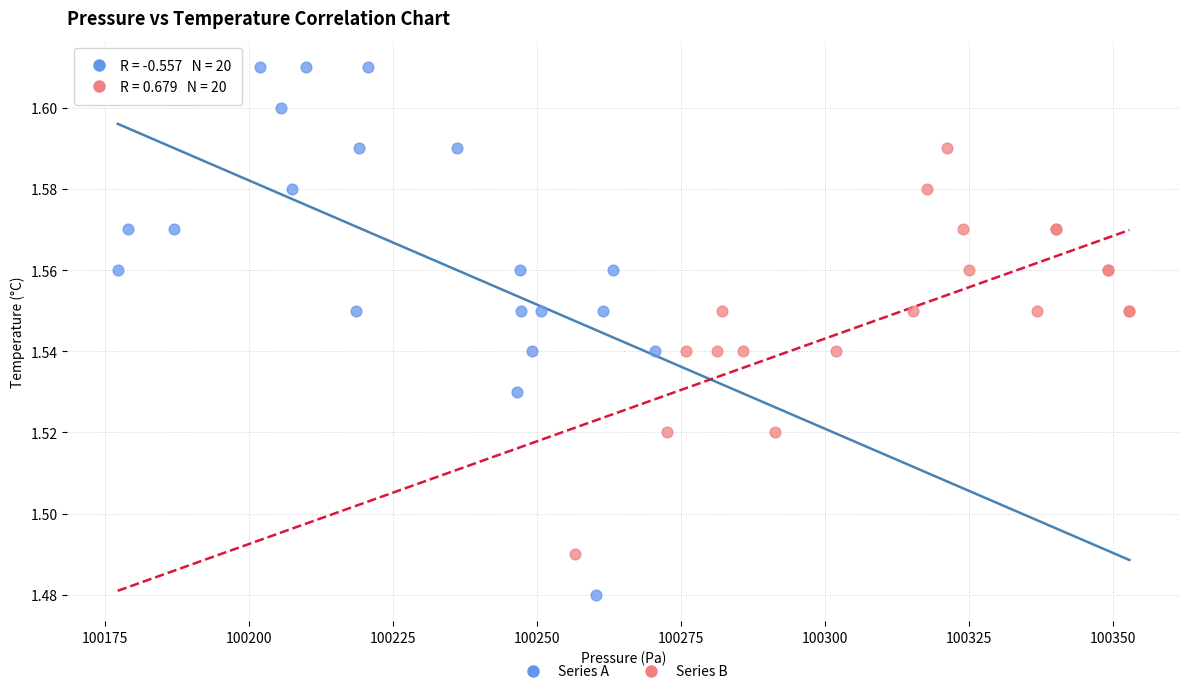

Which series reaches the minimum Y coordinate?

Series A